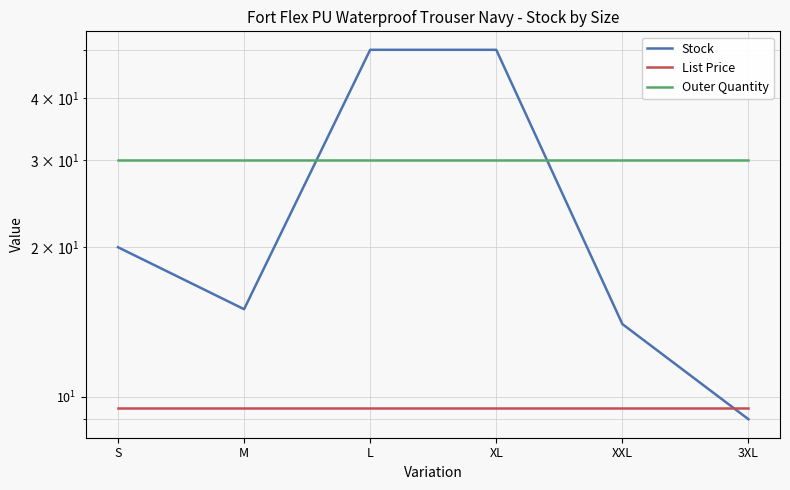

At M, list the series in order from largest to smallest.

Outer Quantity, Stock, List Price